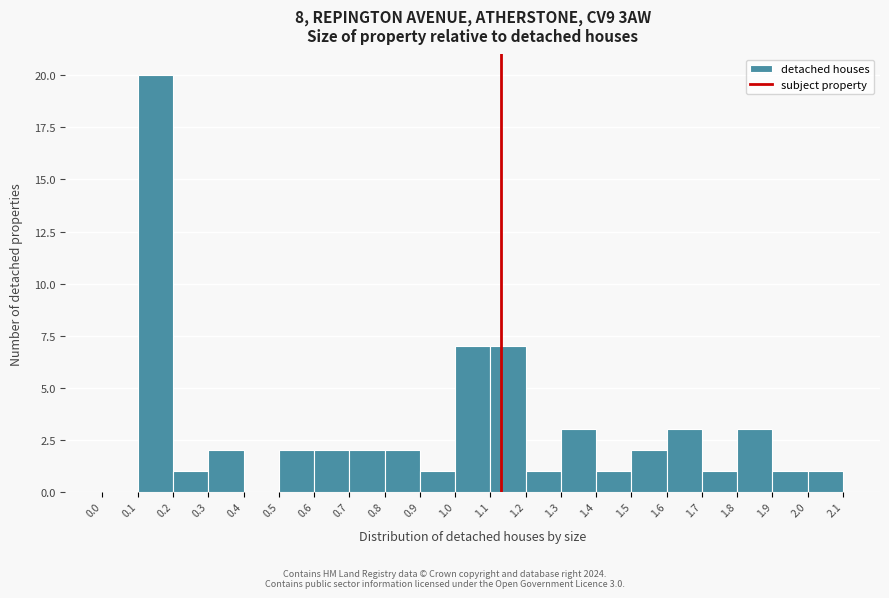

Which range on the x-axis has the tallest bar?

0.1 to 0.2